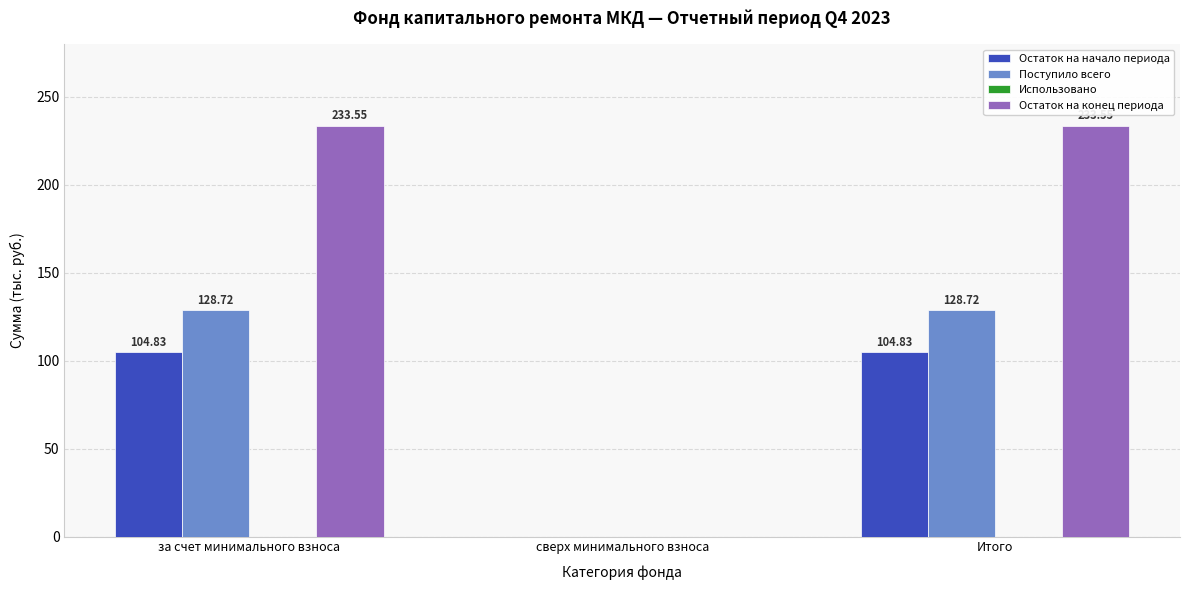

What is the highest value of the Поступило всего series?

128.7